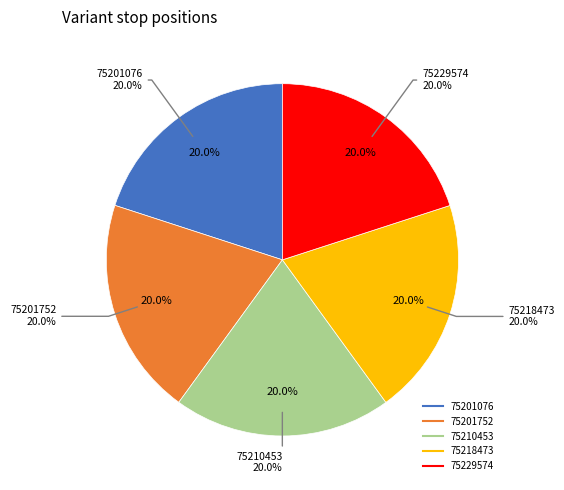

Is it true that 75229574 is 20% of the pie?

True